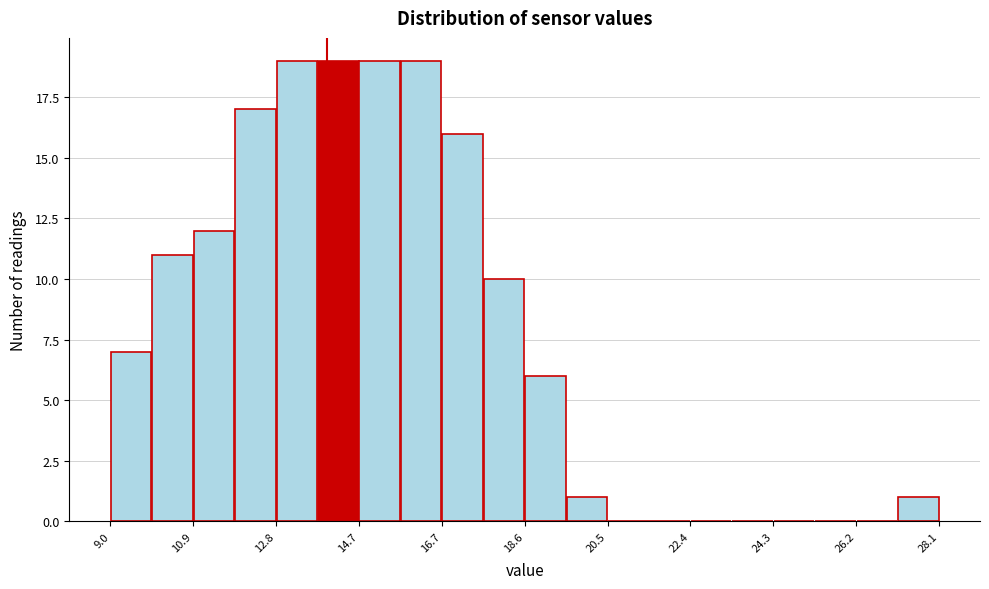

Reading left to right, list every bar in this chart as the range it spans on the x-axis followed by its height. Neither the bar edges nor the heights are printed on the chart, so give them approximately, as read against the axes.

9.0 to 10.0: 7
10.0 to 11.0: 11
11.0 to 11.8: 12
11.8 to 12.8: 17
12.8 to 13.8: 19
13.8 to 14.8: 19
14.8 to 15.6: 19
15.6 to 16.6: 19
16.6 to 17.6: 16
17.6 to 18.6: 10
18.6 to 19.6: 6
19.6 to 20.4: 1
20.4 to 21.4: 0
21.4 to 22.4: 0
22.4 to 23.4: 0
23.4 to 24.4: 0
24.4 to 25.2: 0
25.2 to 26.2: 0
26.2 to 27.2: 0
27.2 to 28.2: 1